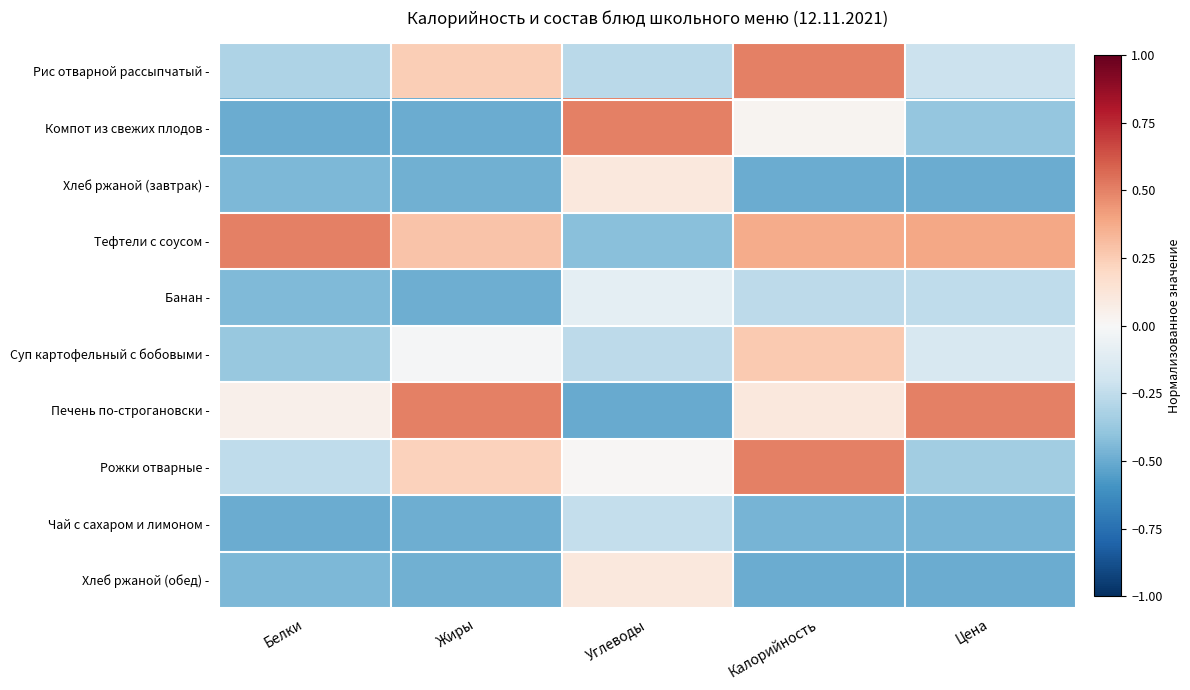

At which category is the sum across all series the highest?

Калорийность